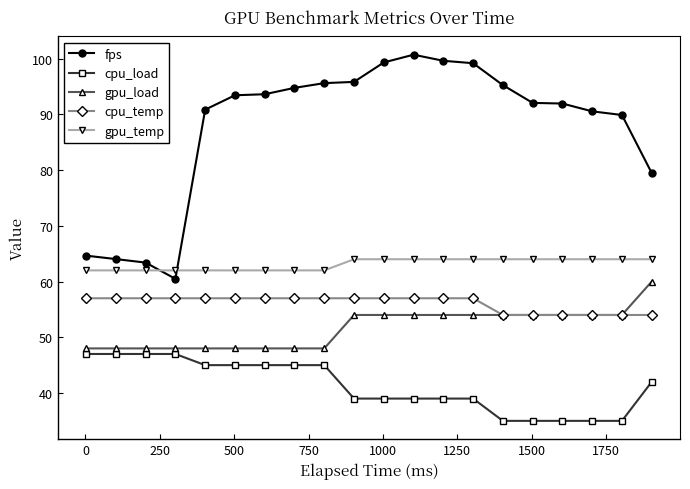

What is the maximum value for gpu_load?

60.0